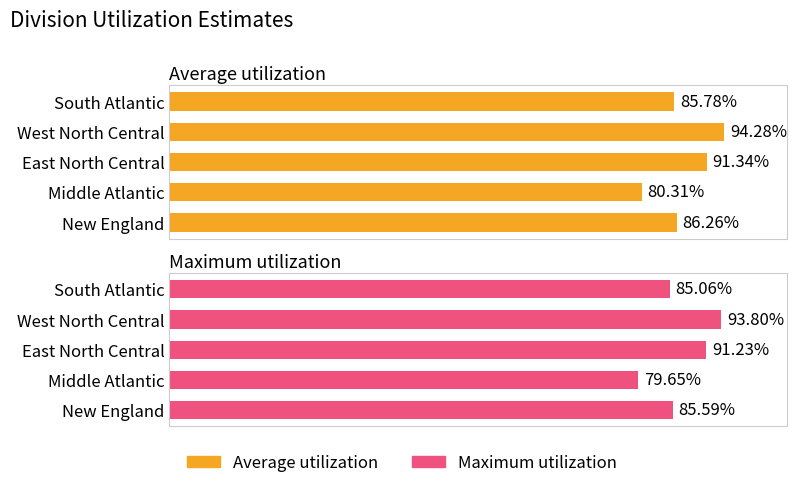

Which series has the widest spread of values?

Maximum utilization